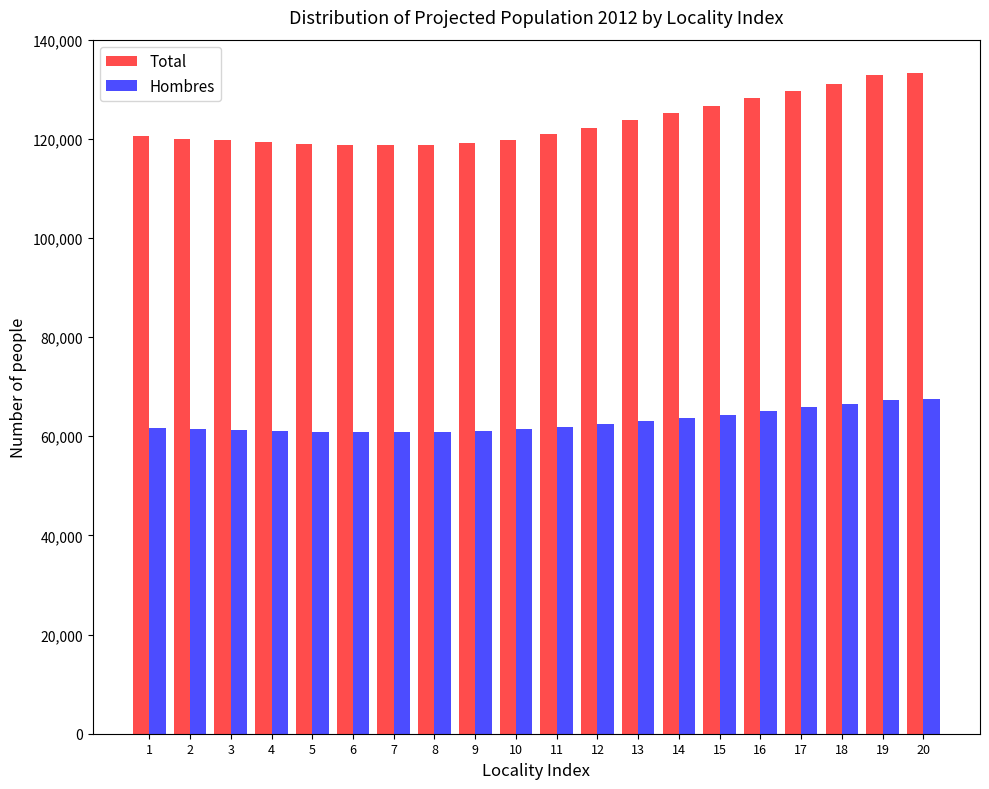

What is the total value across all series at 7?

179604